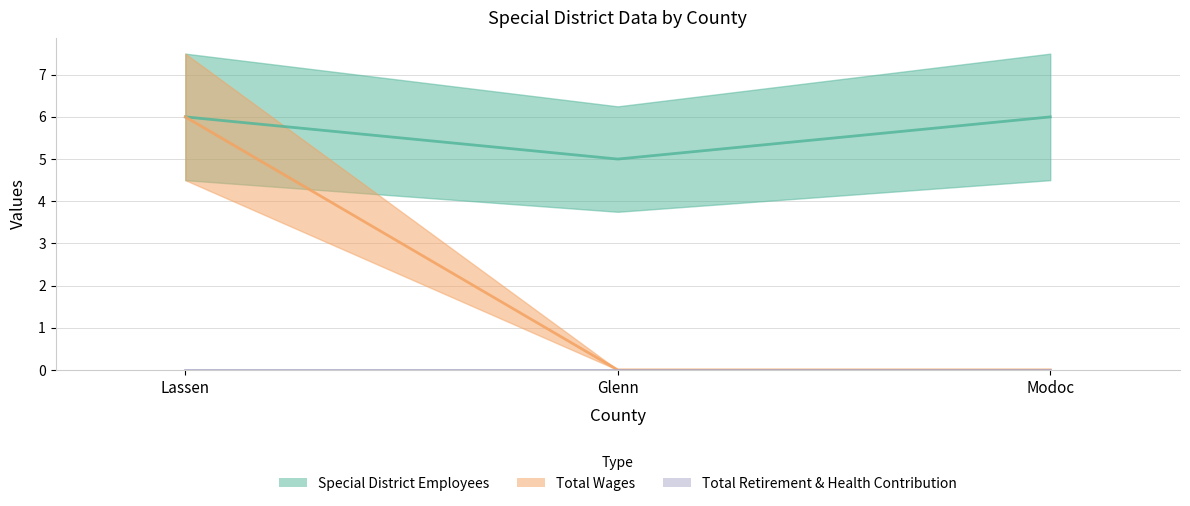

Count the number of categories in the chart.

3